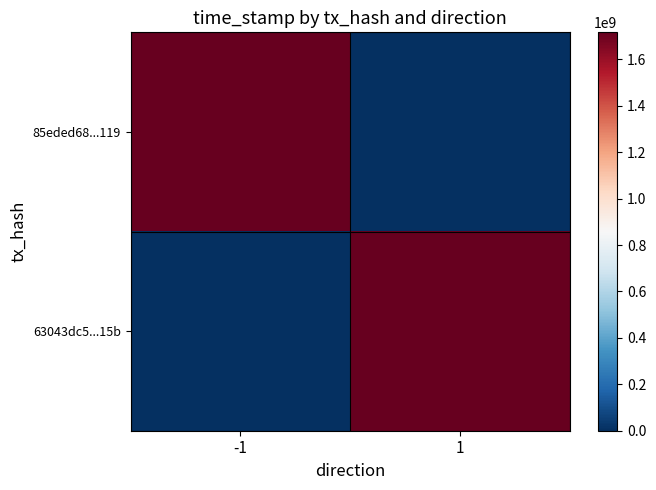

What is the total value across all series at 1?

1716838026